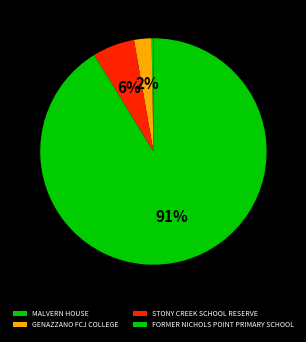

What is the change in value from MALVERN HOUSE to FORMER NICHOLS POINT PRIMARY SCHOOL?

+197085